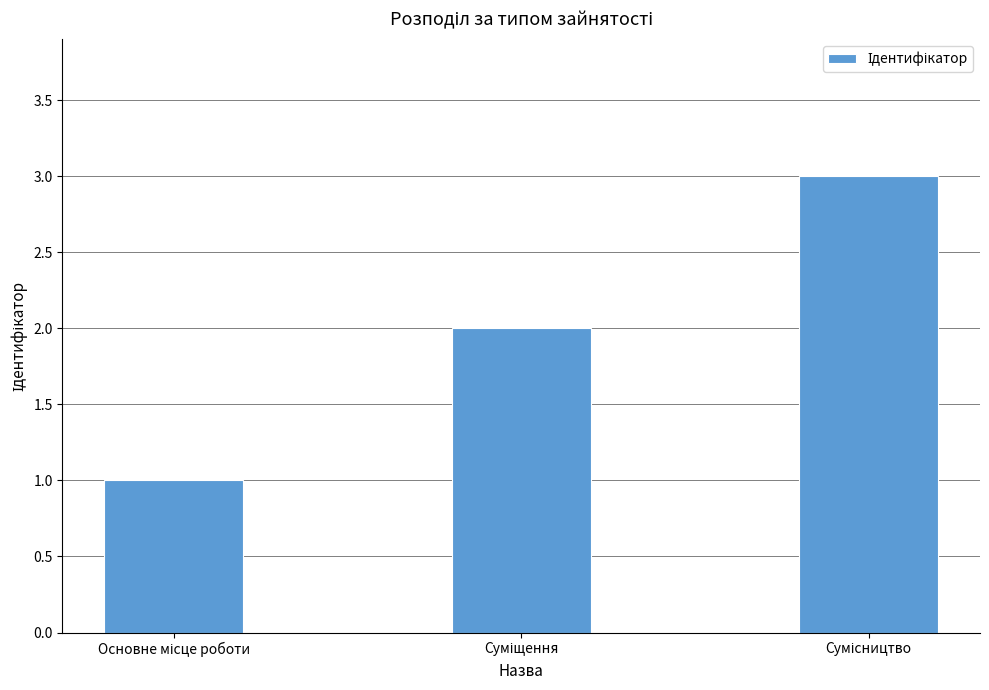

What is the value of the 2nd bar from the left?

2